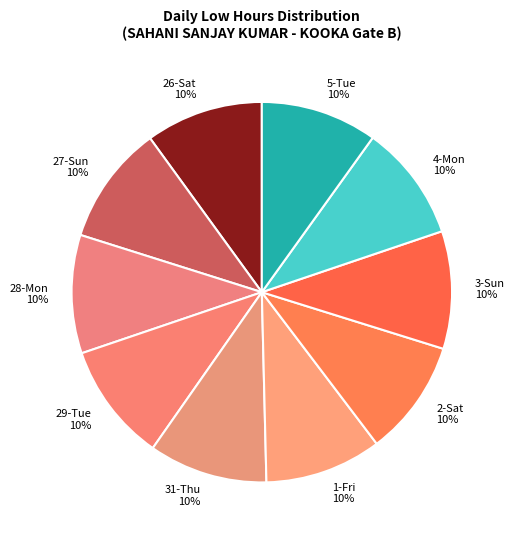

Approximately how many times larger is the value at 2-Sat compared to 4-Mon?

1.0